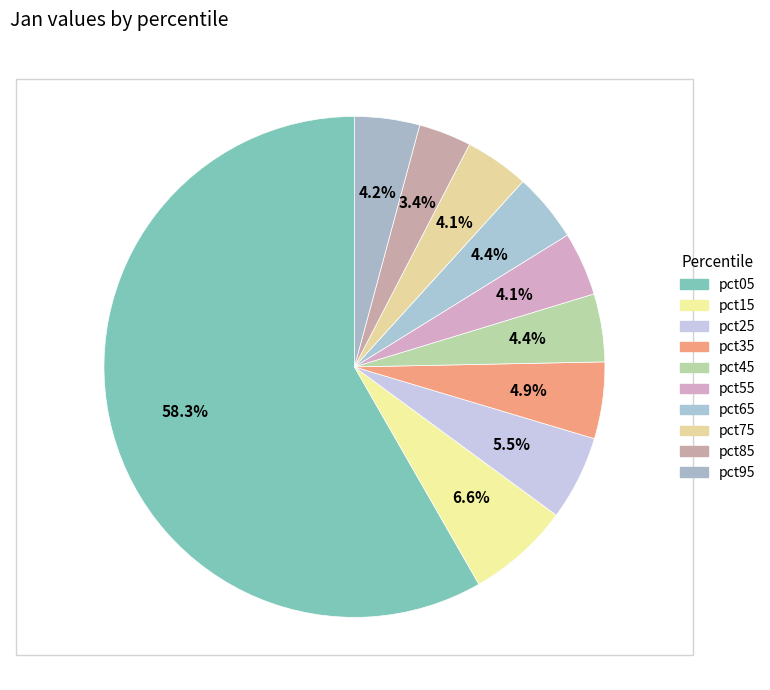

To the nearest percent, what is the average slice percentage?

10%